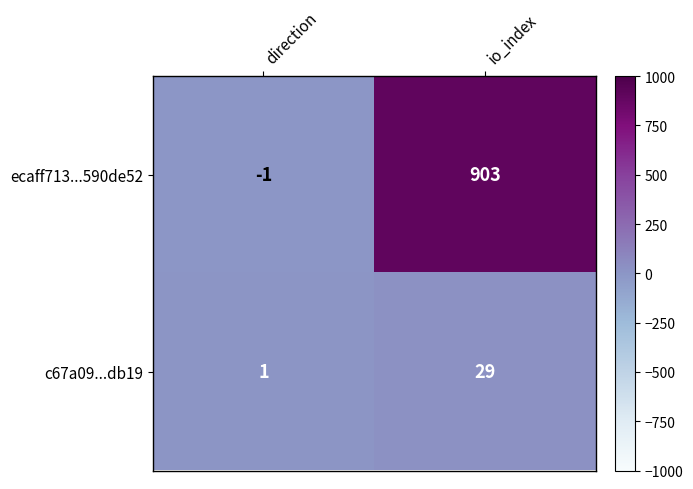

Which series changed the most between direction and io_index?

ecaff713...590de52